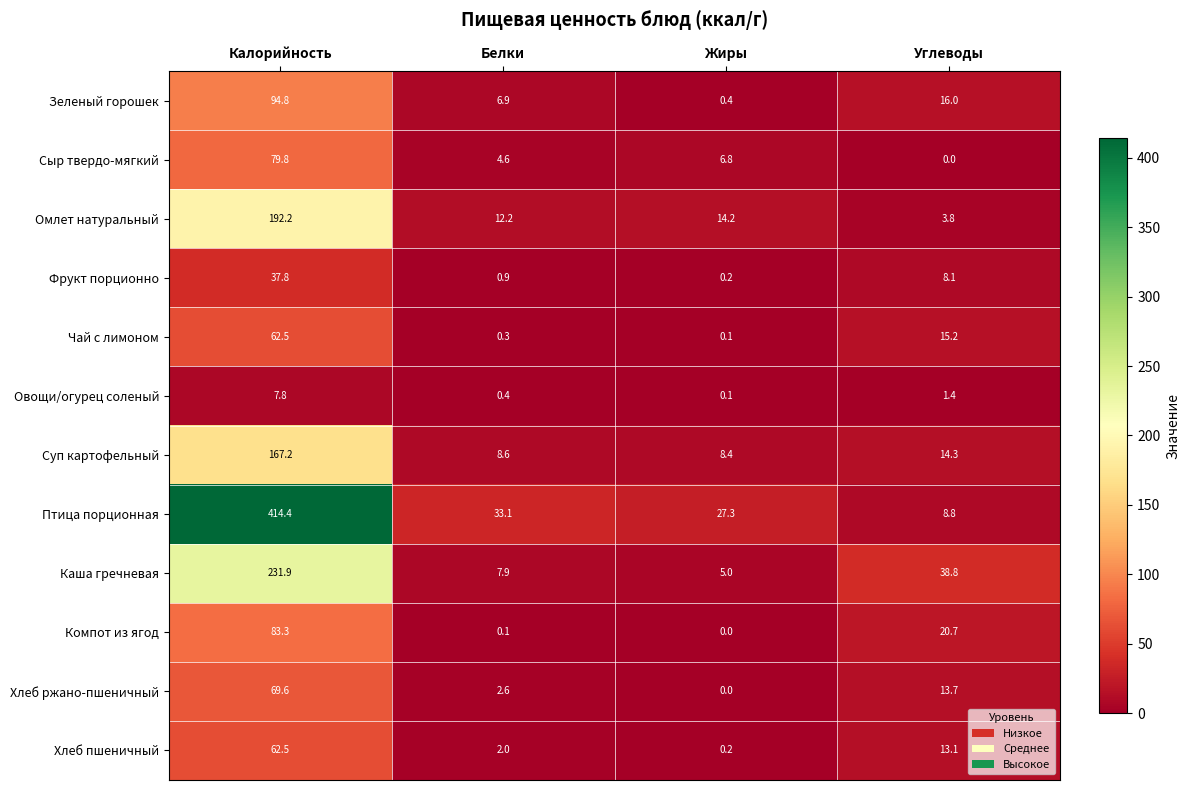

At which category does the chart reach its peak across all series?

Калорийность